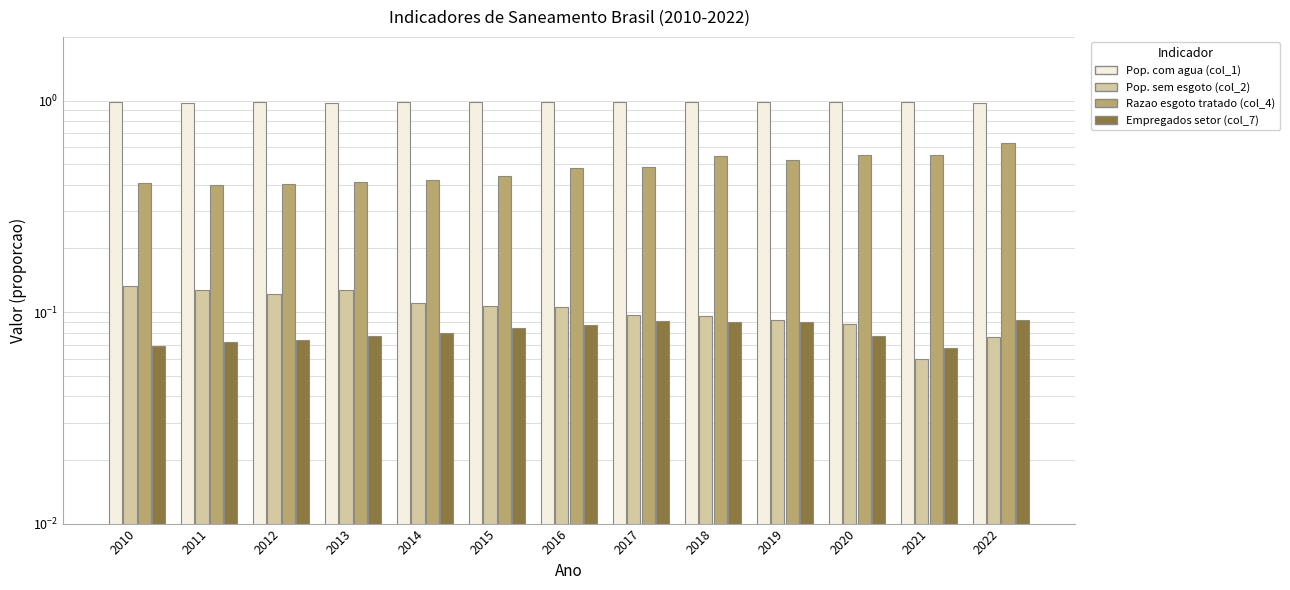

At how many categories does at least one series exceed 0?

13